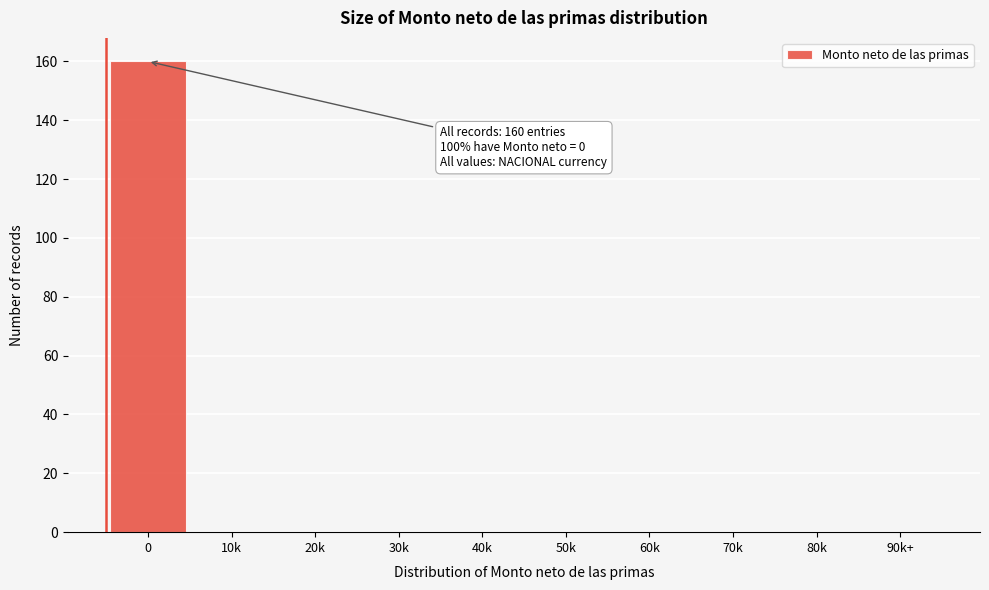

Reading right to left, transcribe all the data shown in this chart.

90k+=0	80k=0	70k=0	60k=0	50k=0	40k=0	30k=0	20k=0	10k=0	0=160